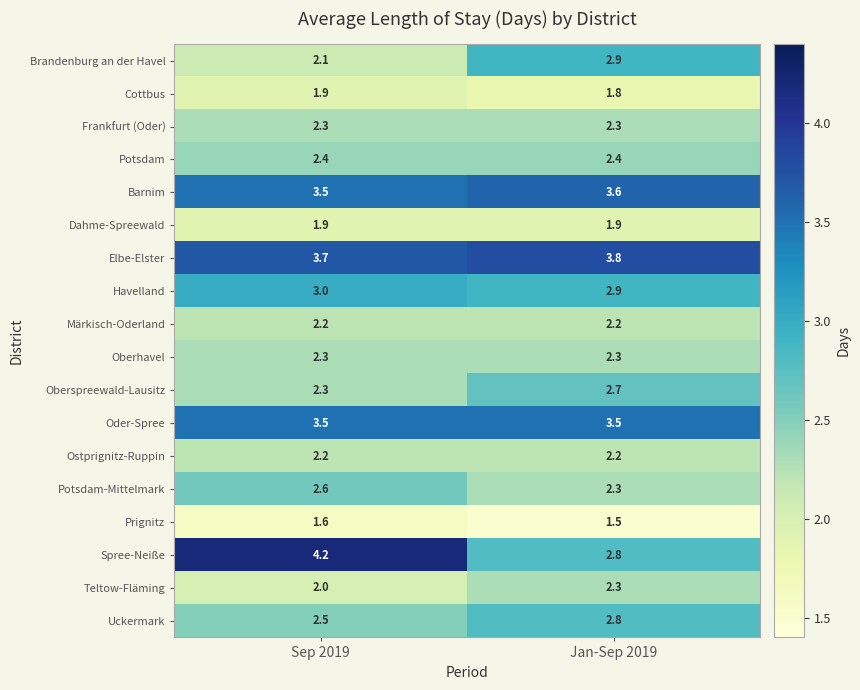

The value of Märkisch-Oderland at Jan-Sep 2019 is 3.4. True or false?

False